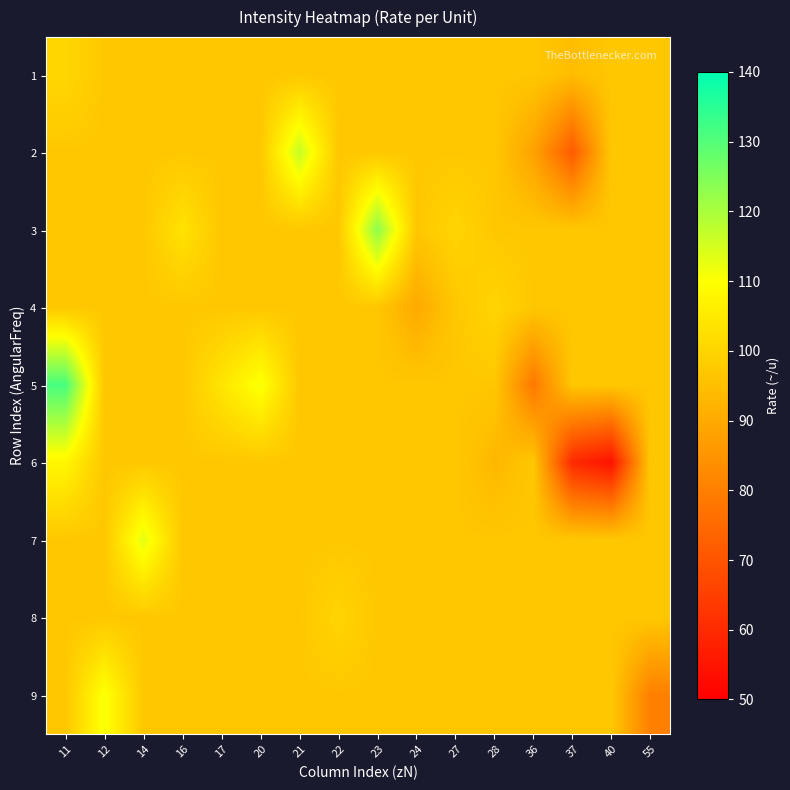

Which series has the widest spread of values?

6